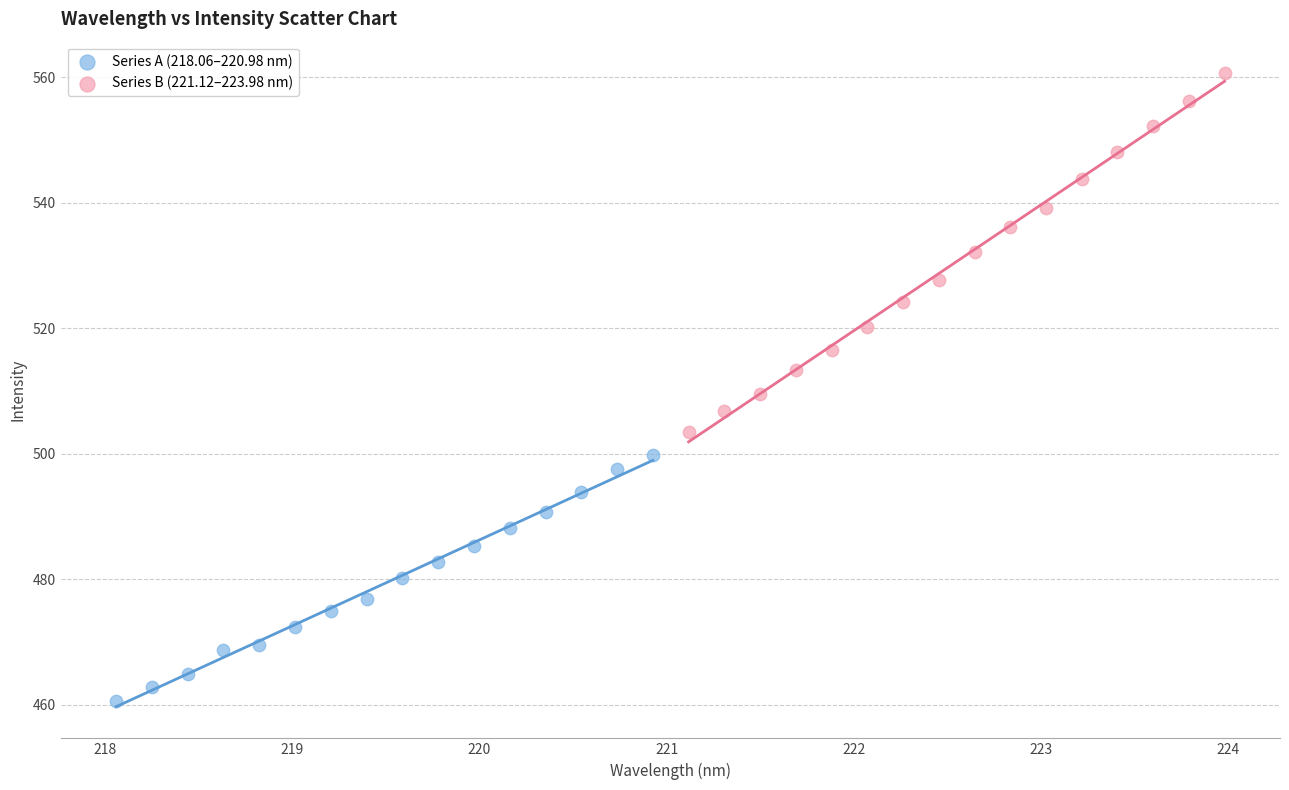

Which series contains the highest Y value?

Series B (221.12–223.98 nm)